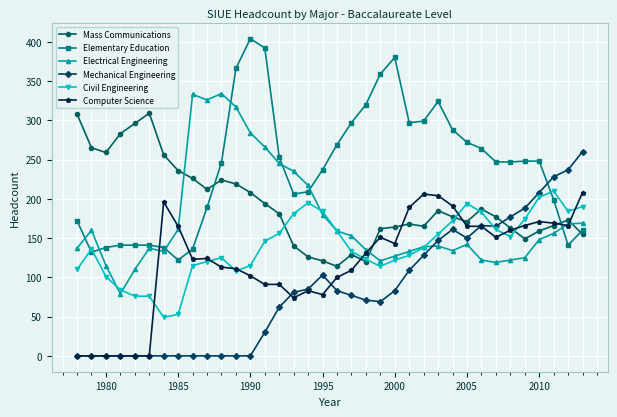

Which series has the largest total across all categories?

Elementary Education